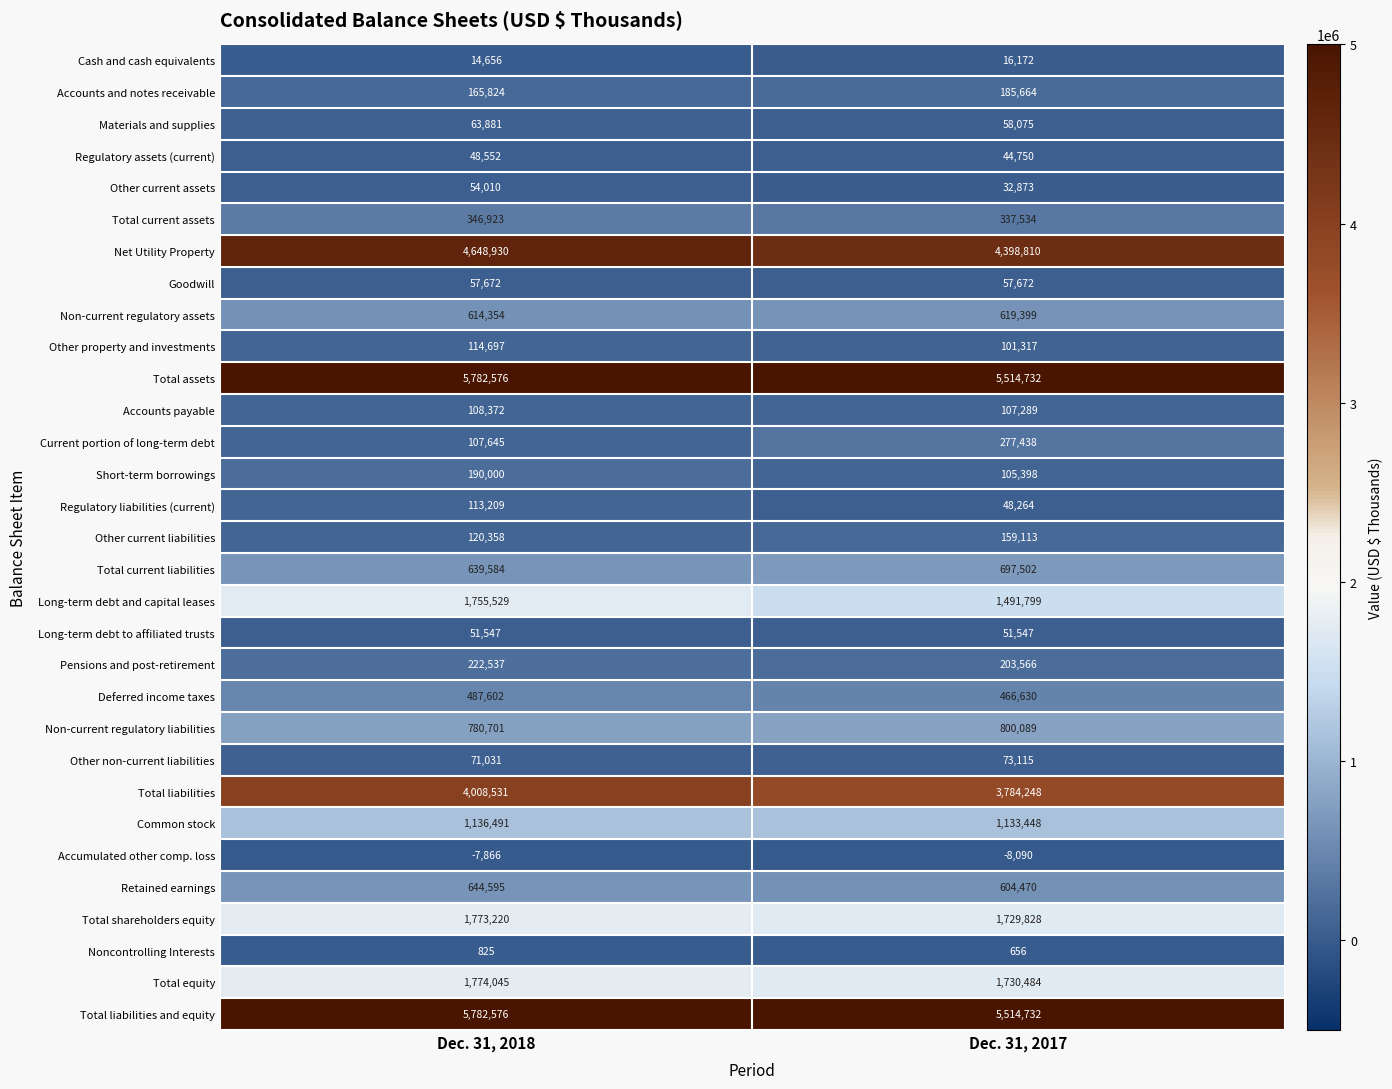

True or false: Total current liabilities has a value of 697502 at Dec. 31, 2017.

True